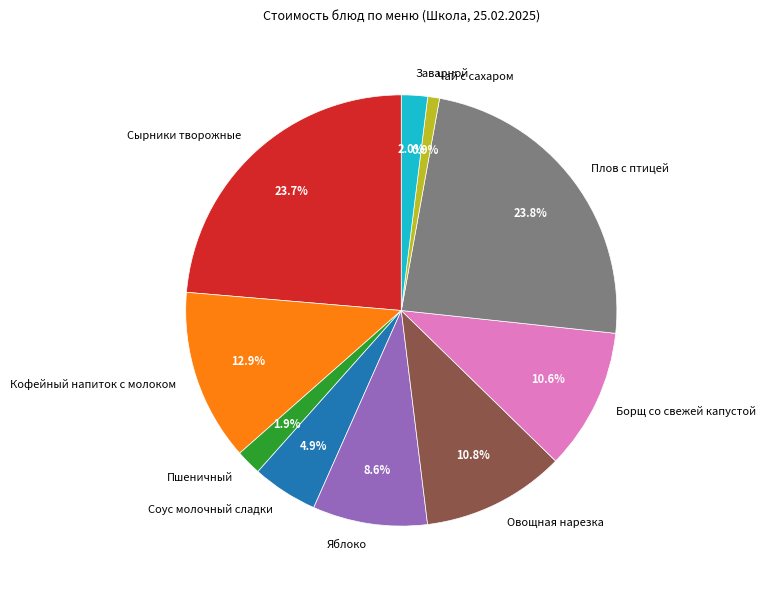

Is the sum of Кофейный напиток с молоком and Чай с сахаром greater than half?

No